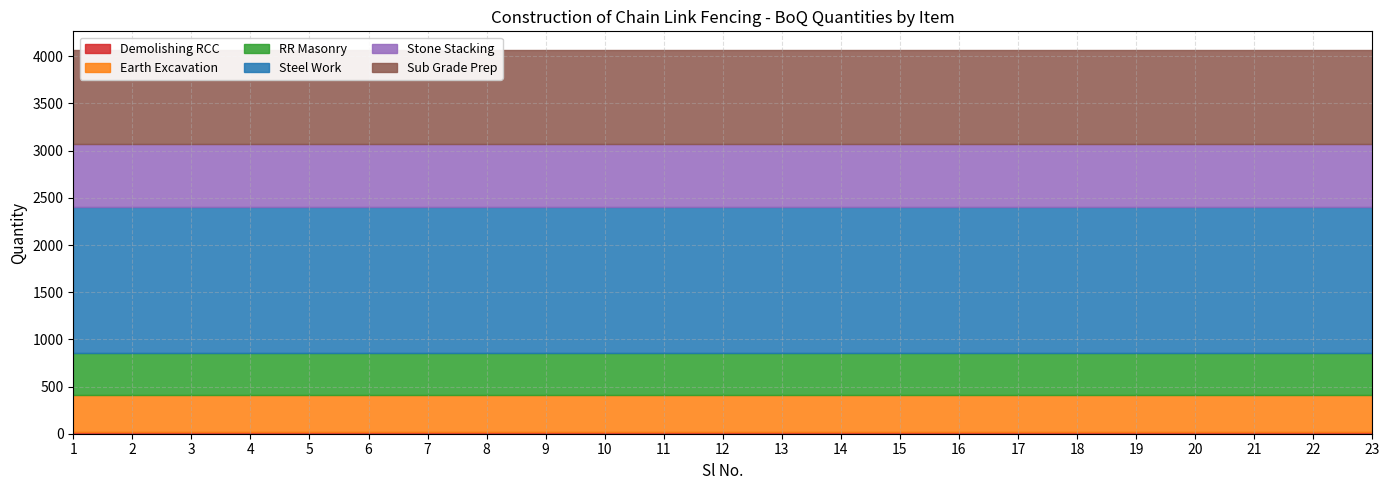

What value does the Earth Excavation series have at 8?

392.1